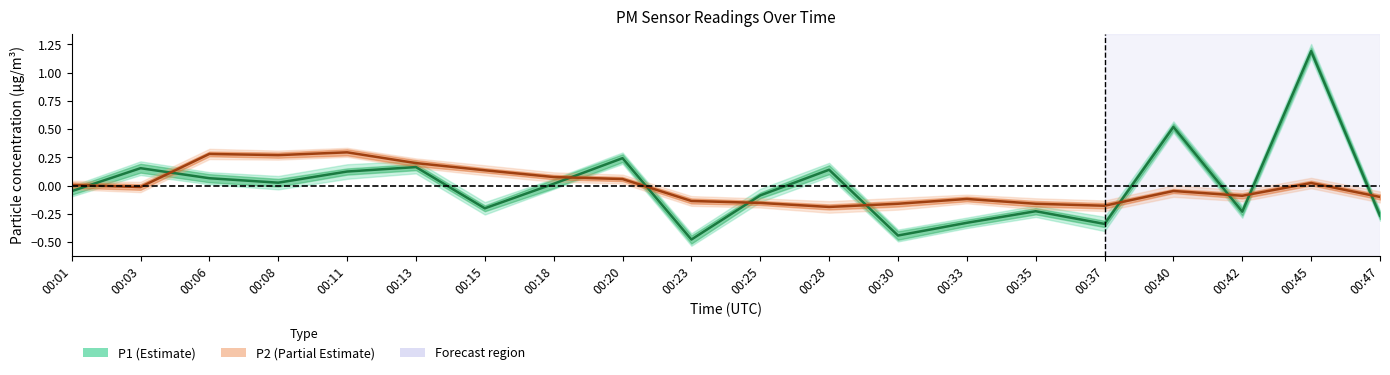

Which series changed the most between 00:20 and 00:45?

P1